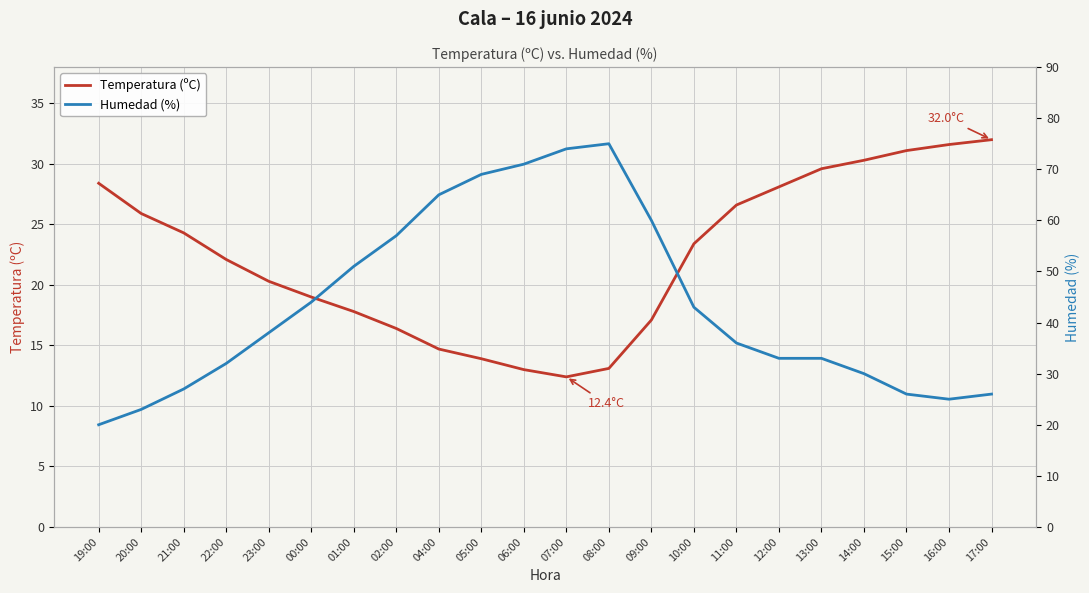

Count the number of categories in the chart.

22